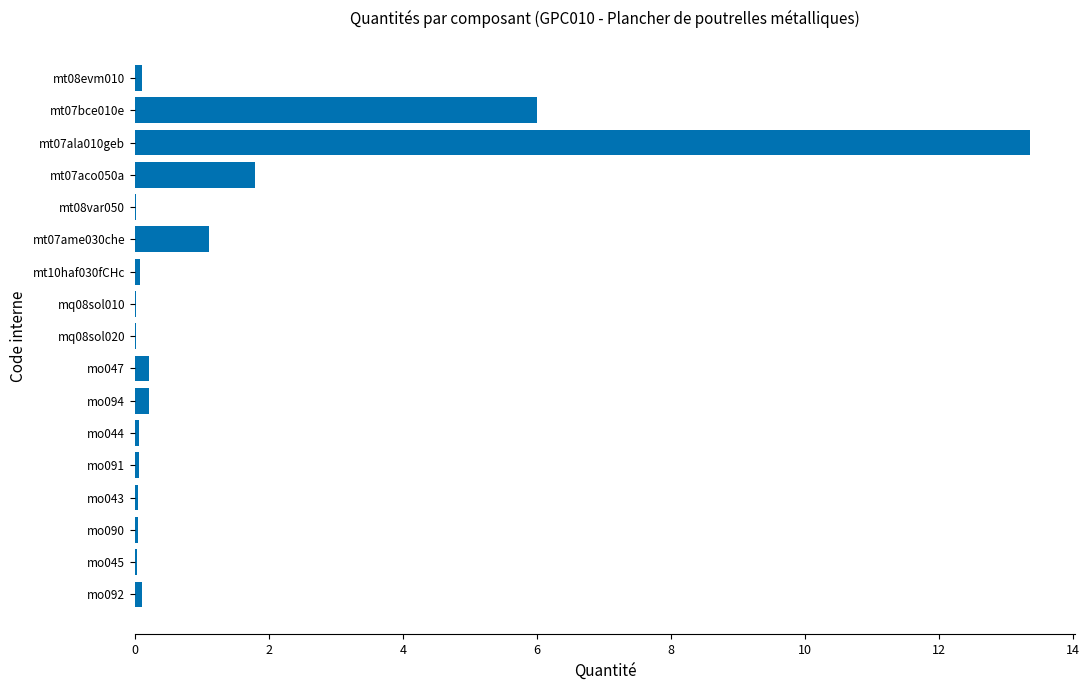

What value does the data have at mt07ame030che?

1.1